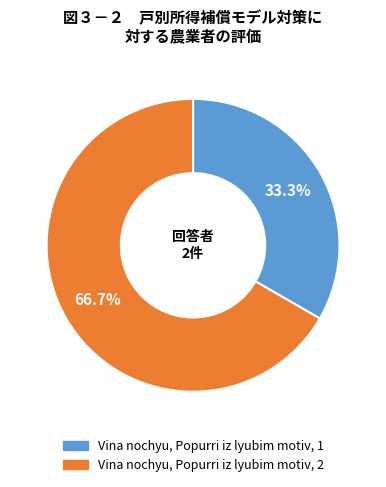

Does Vina nochyu, Popurri iz lyubim motiv, 1 represent more than half of the total?

No